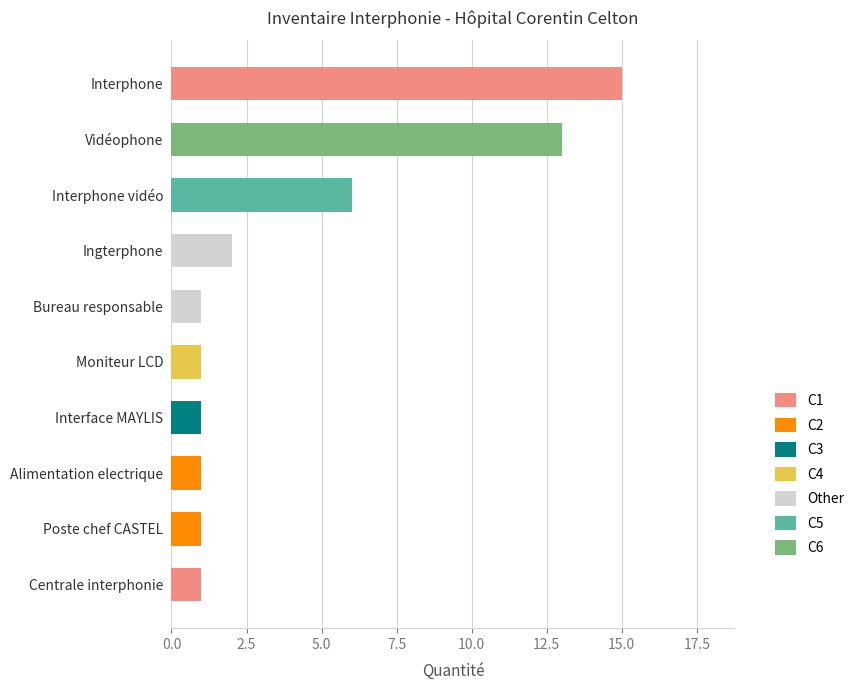

True or false: the data shows 1 at Moniteur LCD.

True